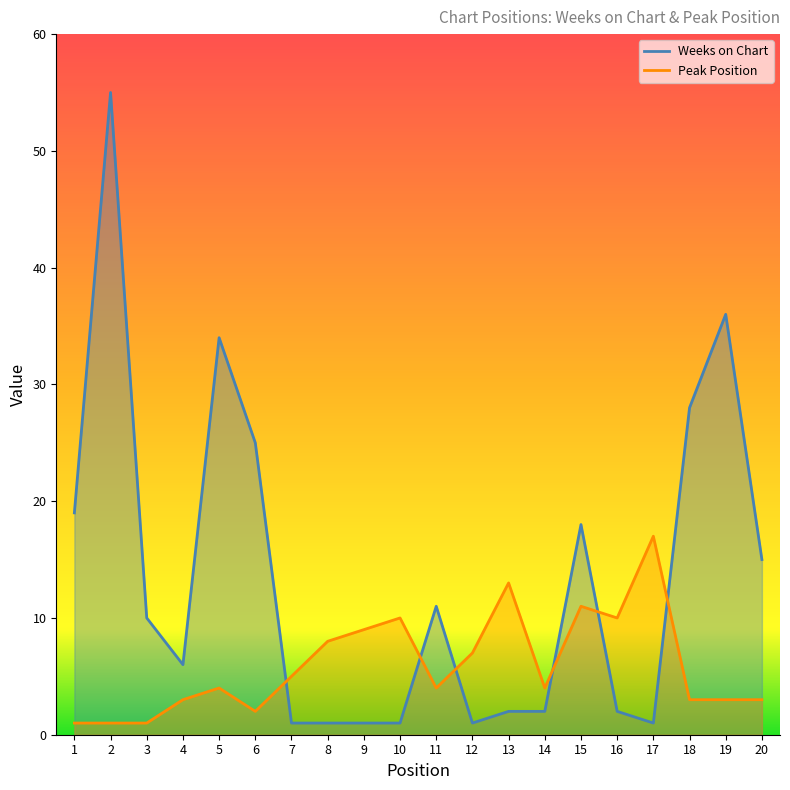

What are all the series names shown in the legend?

Weeks on Chart, Peak Position